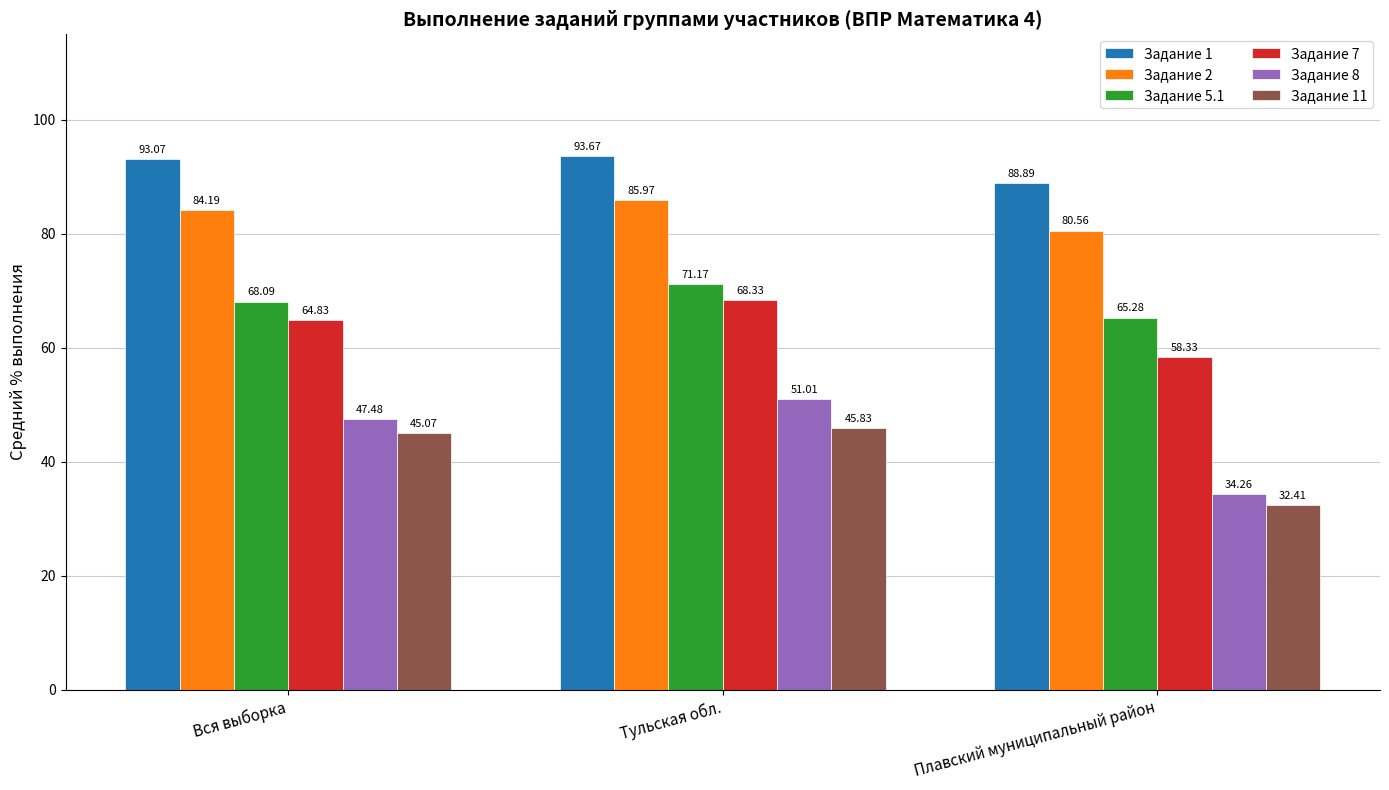

Which series has the widest spread of values?

Задание 8